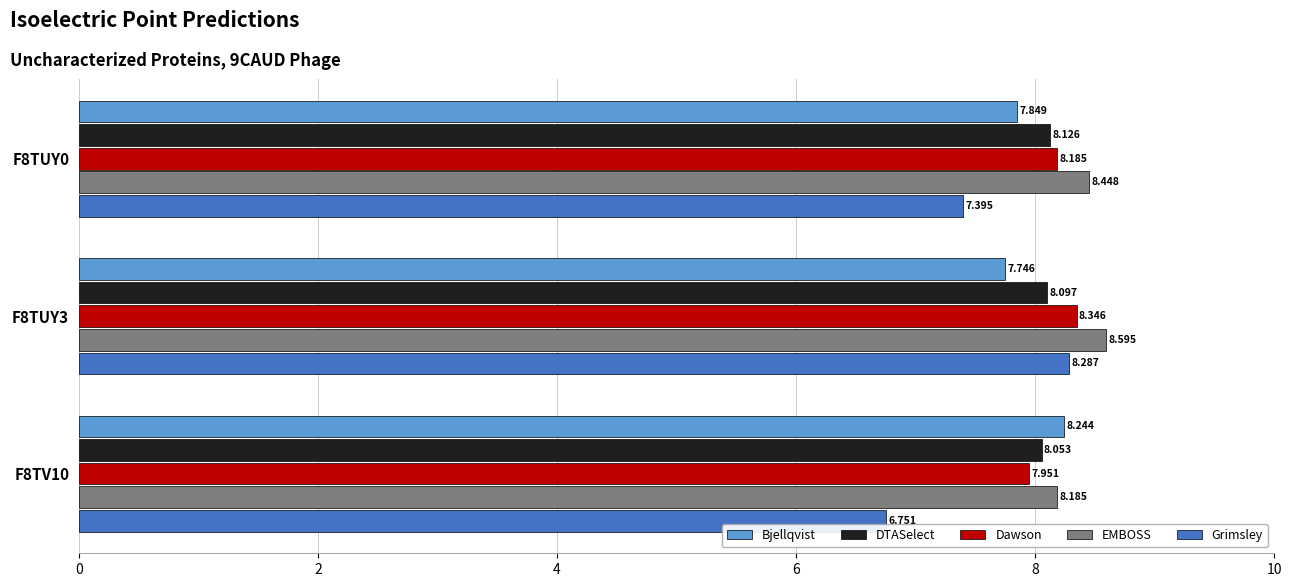

Is the value of DTASelect at F8TUY3 greater than the value of Dawson at F8TUY3?

No